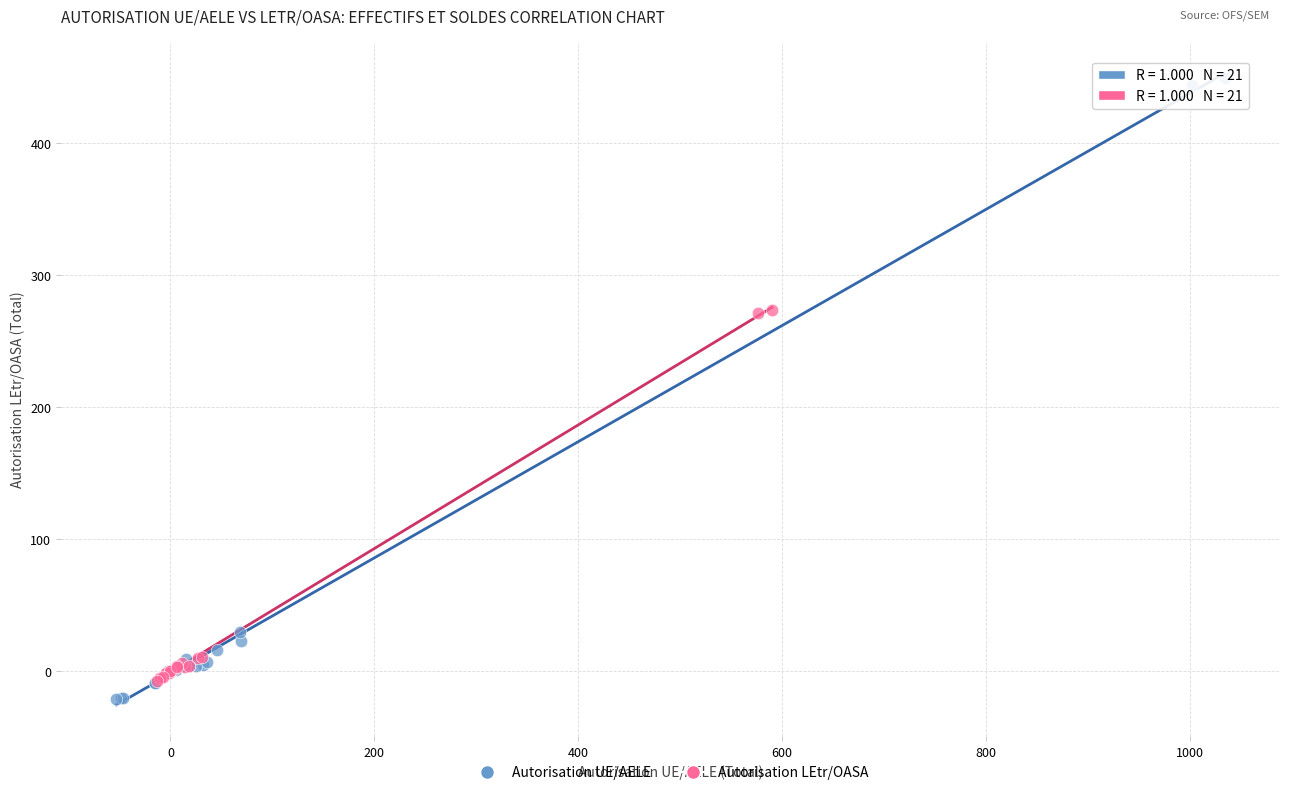

Which series contains the highest Y value?

Autorisation UE/AELE